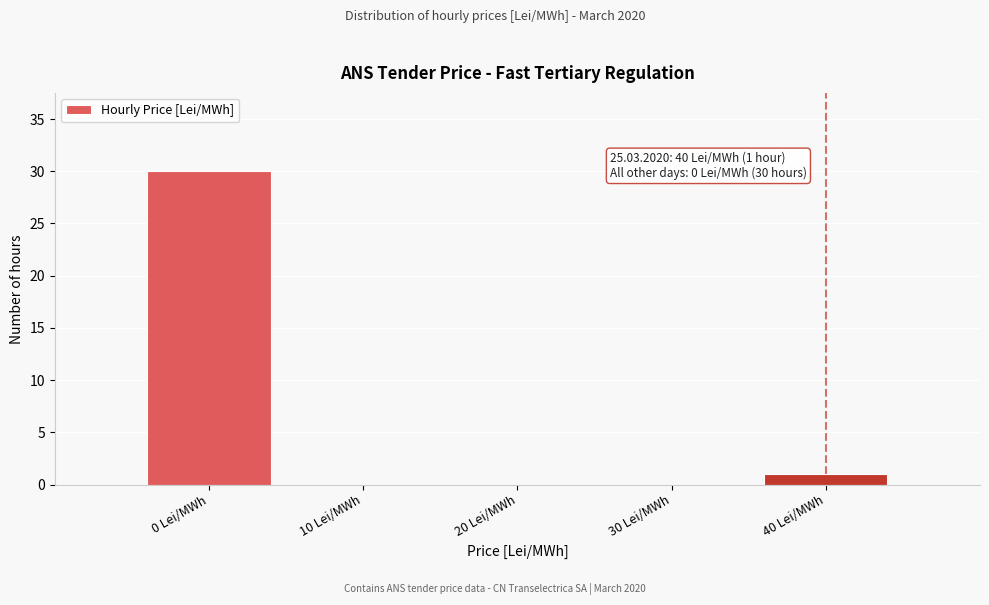

Reading left to right, list all the values displayed in this chart.

0 Lei/MWh=30	10 Lei/MWh=0	20 Lei/MWh=0	30 Lei/MWh=0	40 Lei/MWh=1